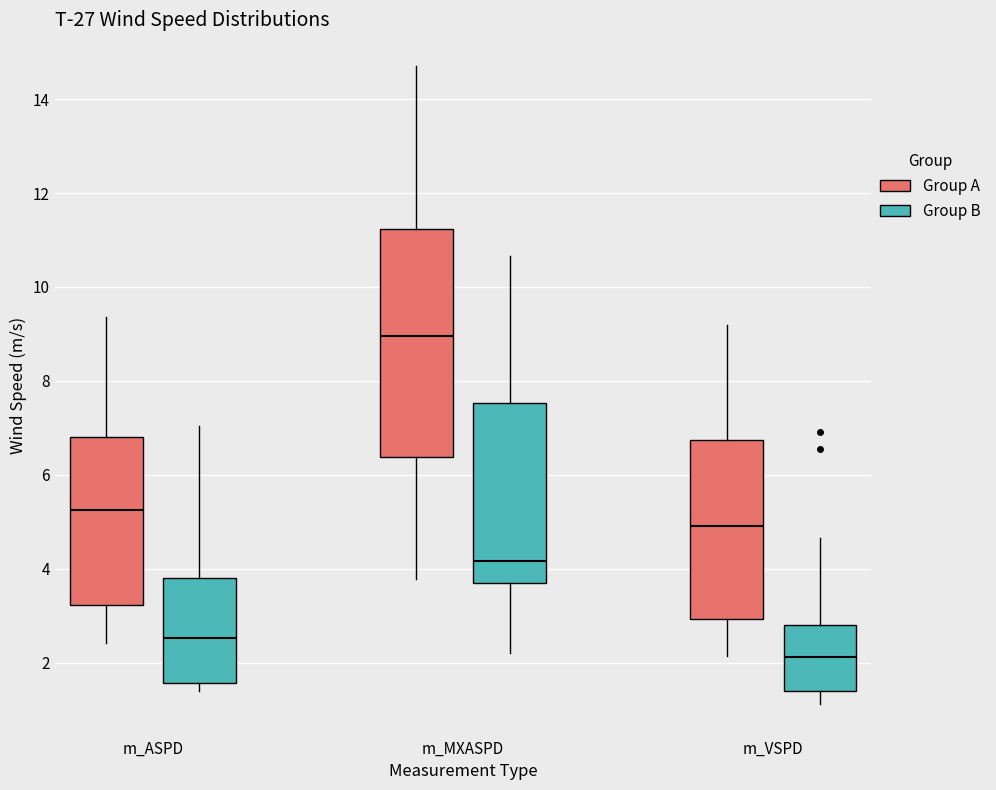

Where does the lower whisker of the box for m_MXASPD (Group B) end on the y-axis? The values are not printed on the chart, so give them approximately, as read against the axis.

2.2